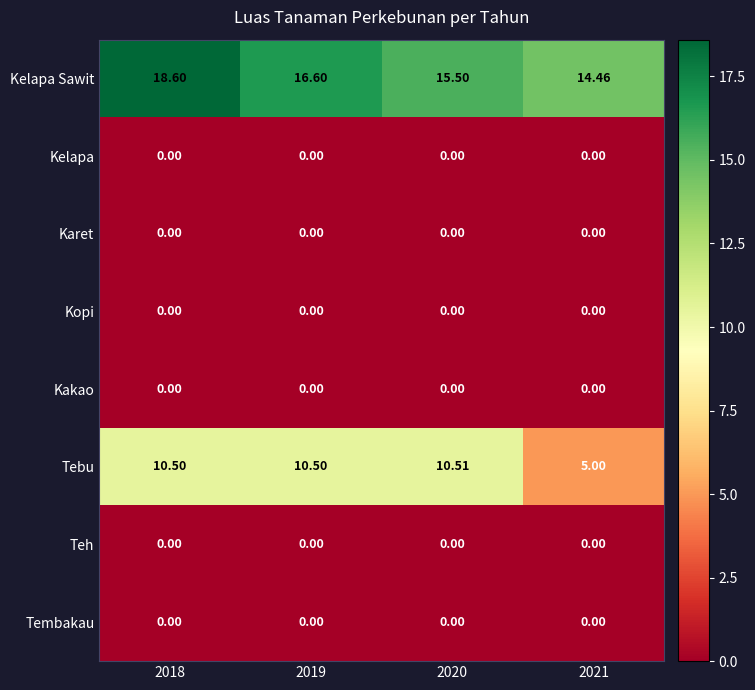

Which series has the widest spread of values?

Tebu